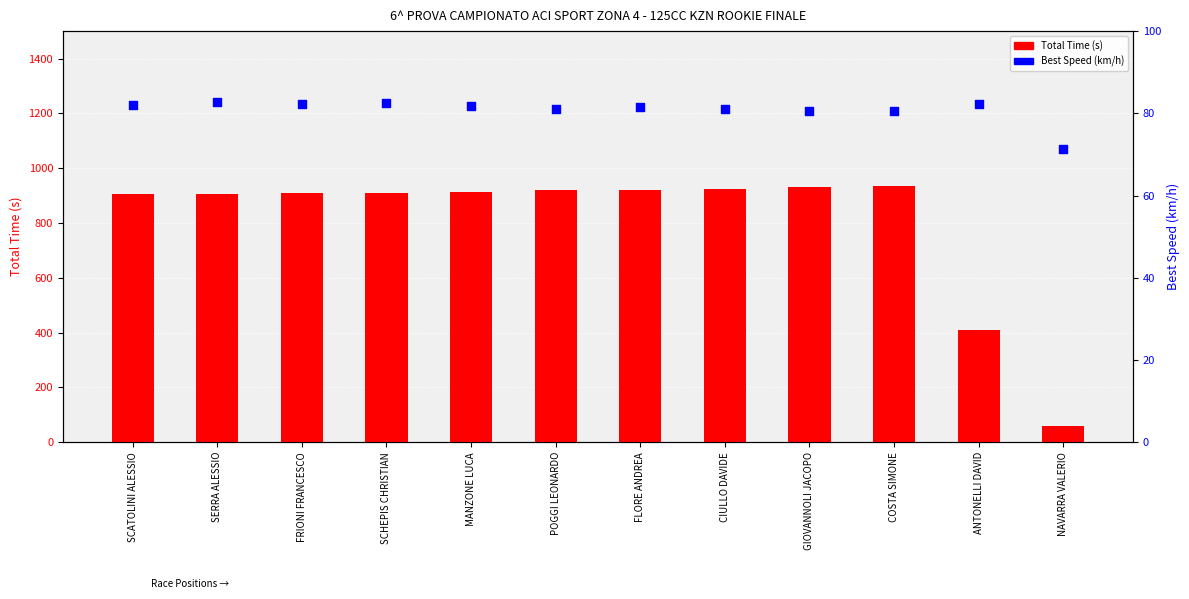

What are all the series names shown in the legend?

Total Time, Best Speed